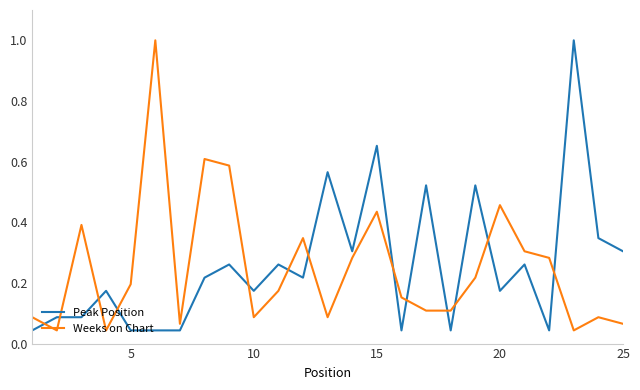

How many times do Weeks on Chart and Peak Position cross each other?

13